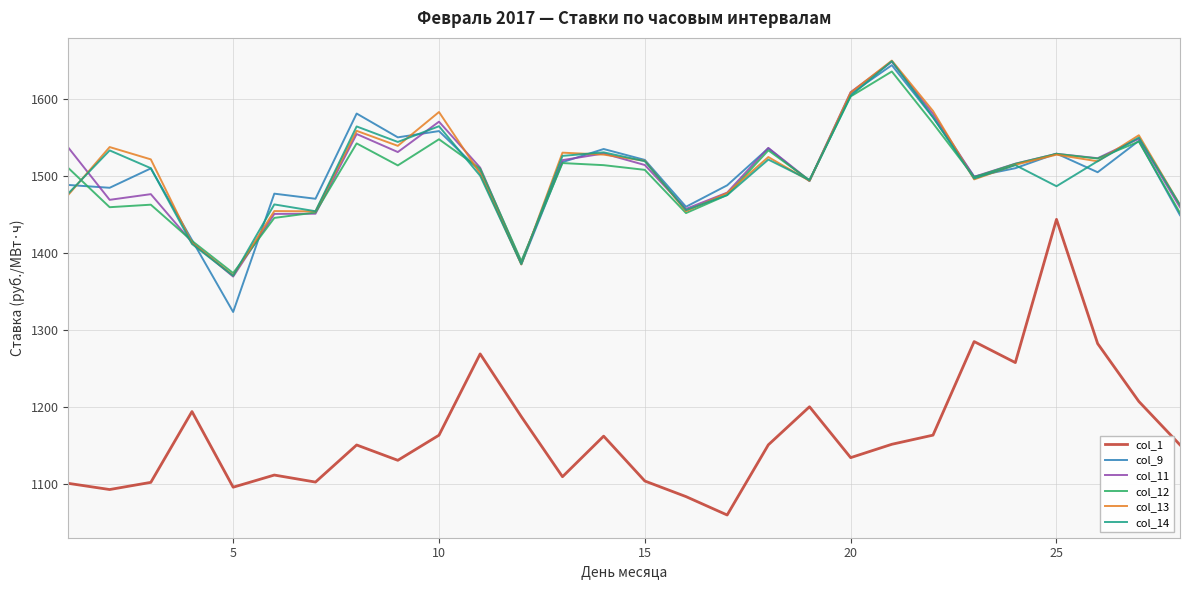

At how many categories does at least one series exceed 1075?

28